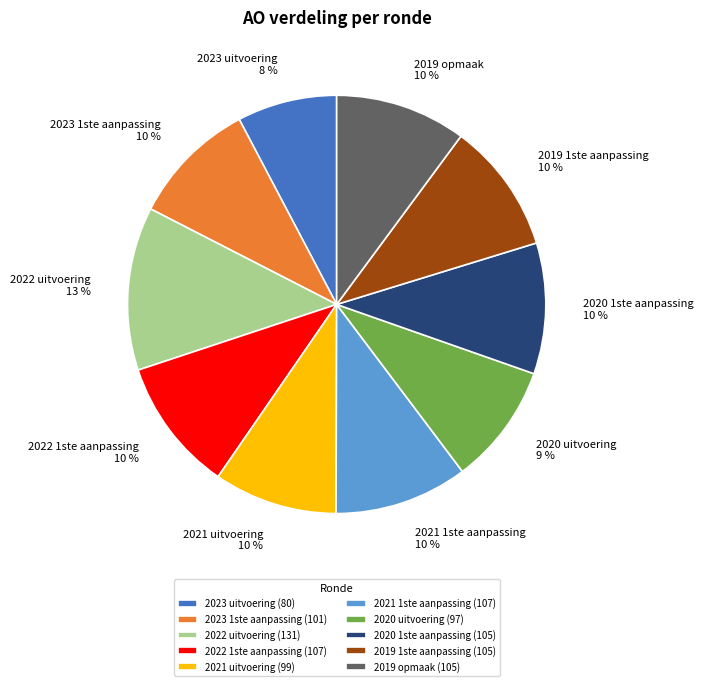

Which has a higher value, 2021 uitvoering or 2022 uitvoering?

2022 uitvoering